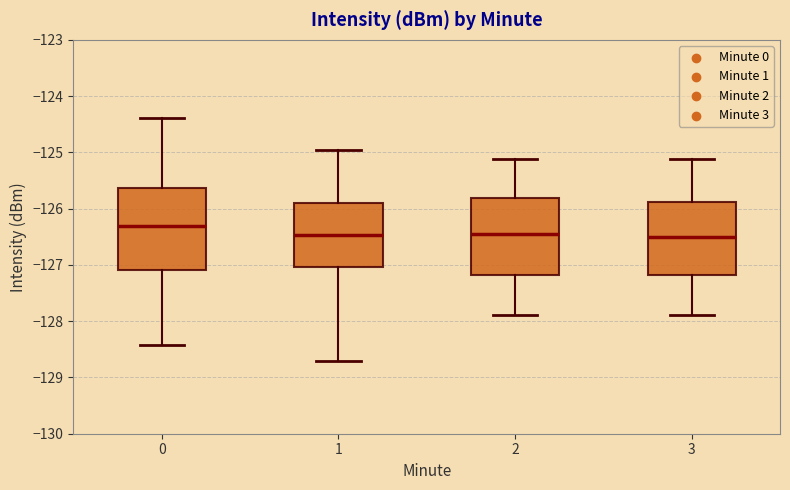

Reading left to right, transcribe this box plot: for each box, give where its median line is, the range the box spans, and where its two whiskers end, as read against the y-axis. The values are not printed on the chart, so give them approximately, as read against the axis.

0: median -126.3, box -127.1 to -125.6, whiskers -128.4 to -124.4
1: median -126.5, box -127.0 to -125.9, whiskers -128.7 to -125.0
2: median -126.5, box -127.2 to -125.8, whiskers -127.9 to -125.1
3: median -126.5, box -127.2 to -125.9, whiskers -127.9 to -125.1